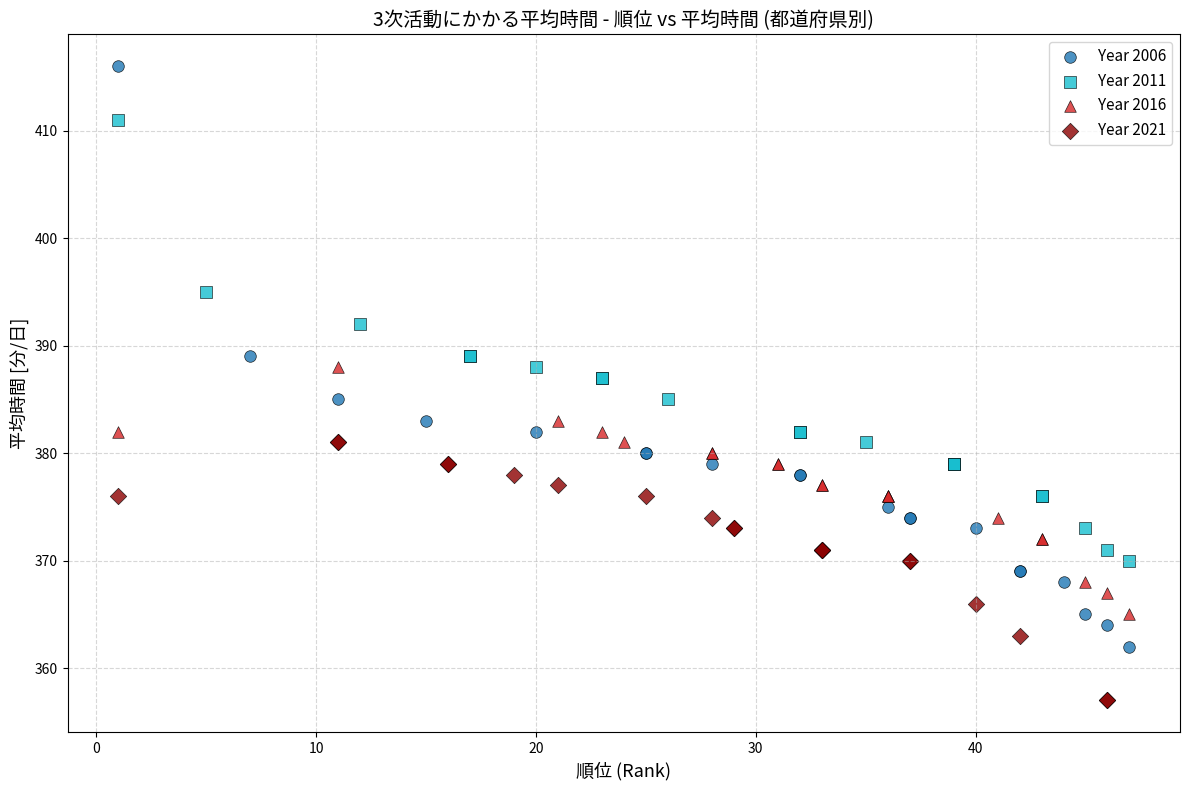

What are all the series names shown in the legend?

Year 2006, Year 2011, Year 2016, Year 2021